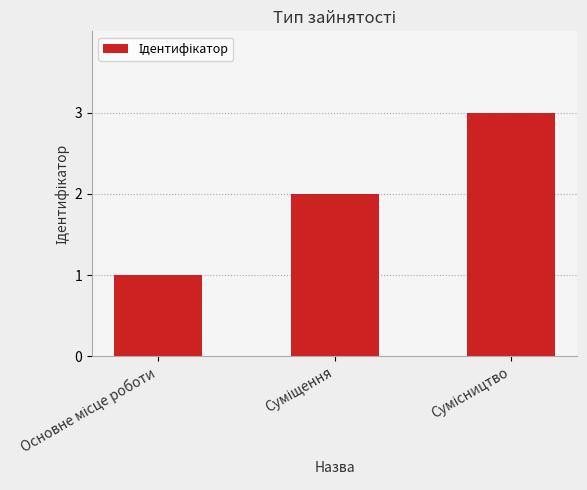

What is the sum of all values?

6